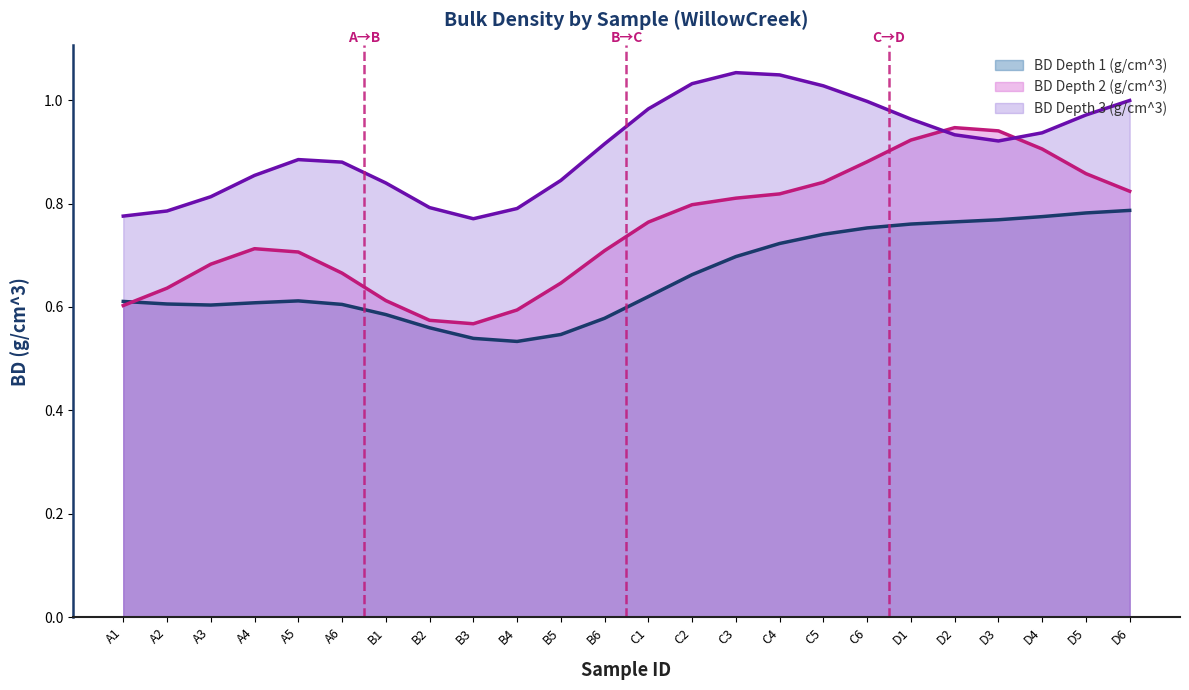

List the series in order of their peak value, lowest first.

BD Depth 1 (g/cm^3), BD Depth 2 (g/cm^3), BD Depth 3 (g/cm^3)